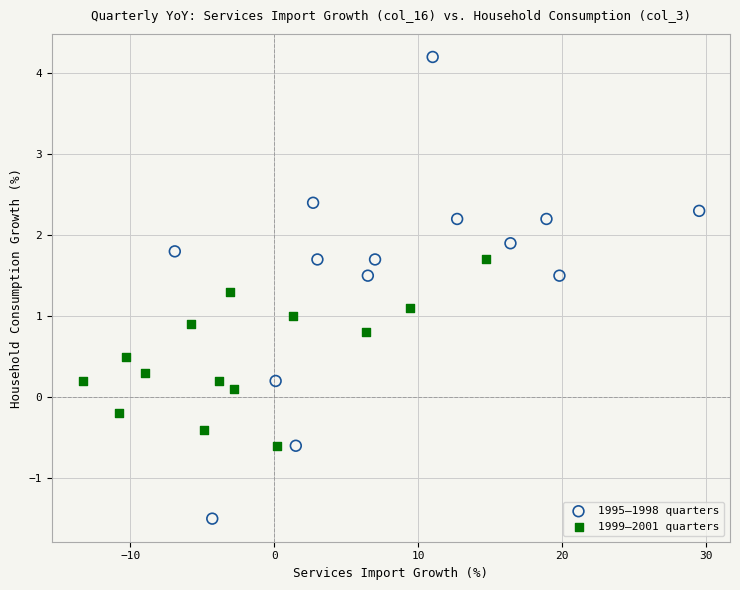

Which series has the widest spread of Y values?

1995–1998 quarters